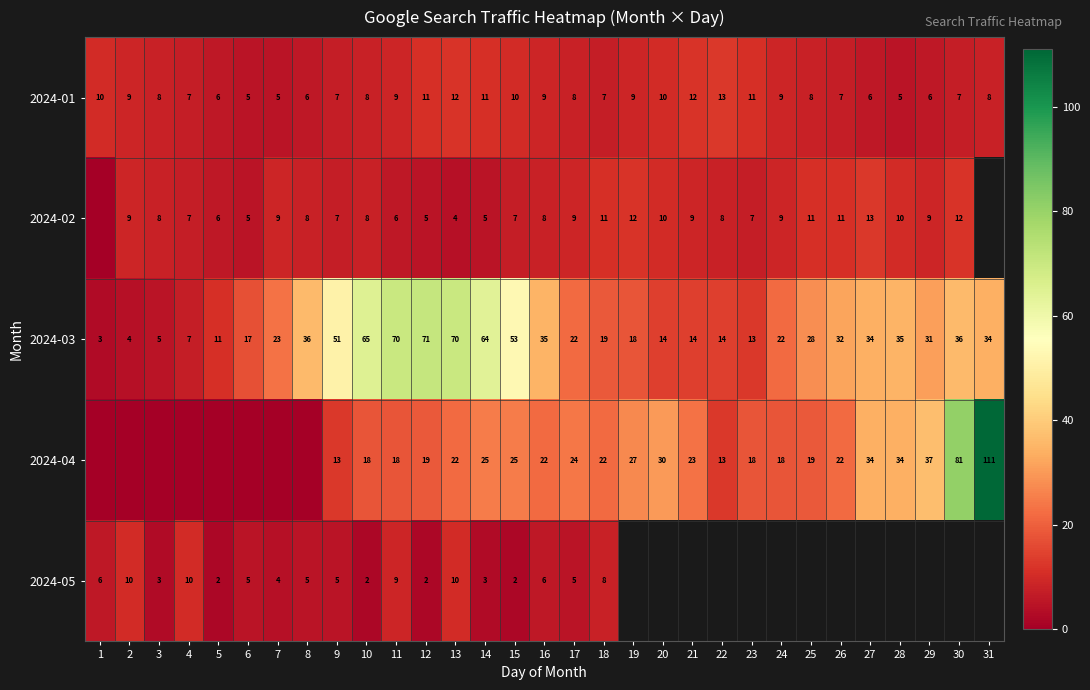

Which label corresponds to the largest value in the chart?

31